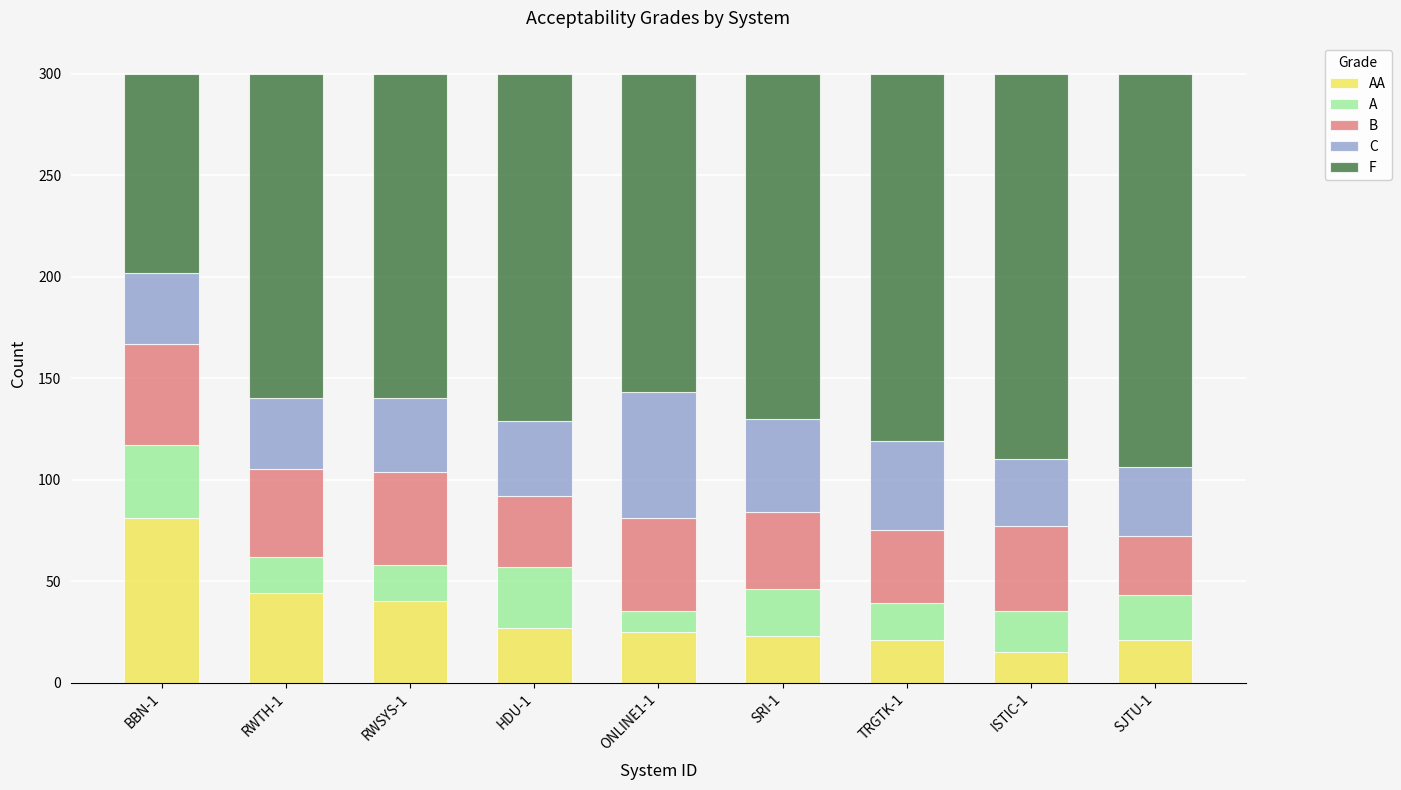

What is the total value across all series at ISTIC-1?

300